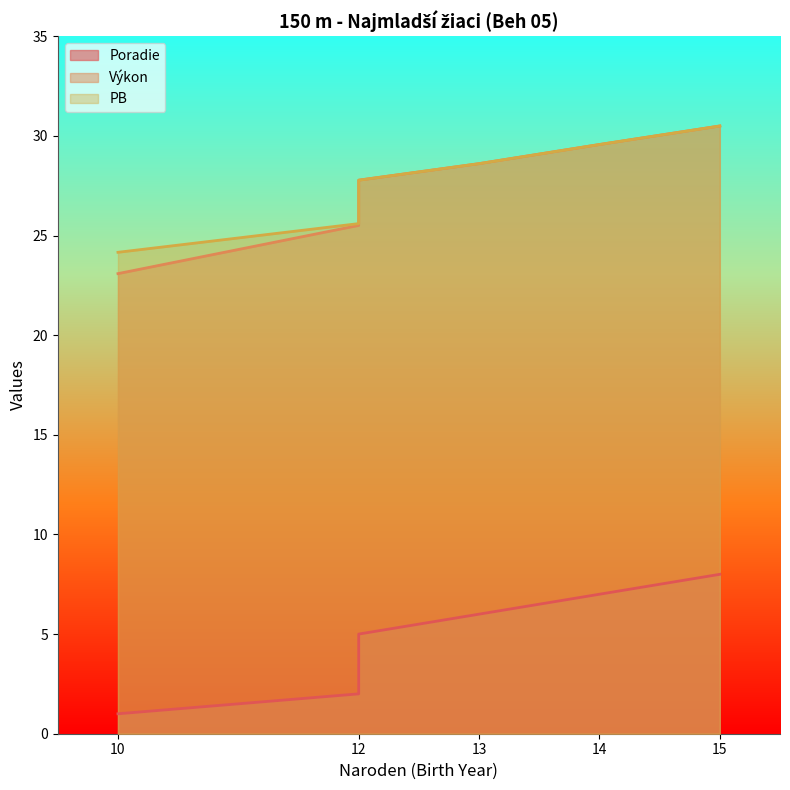

True or false: PB has a value of 42.8 at 12.

False